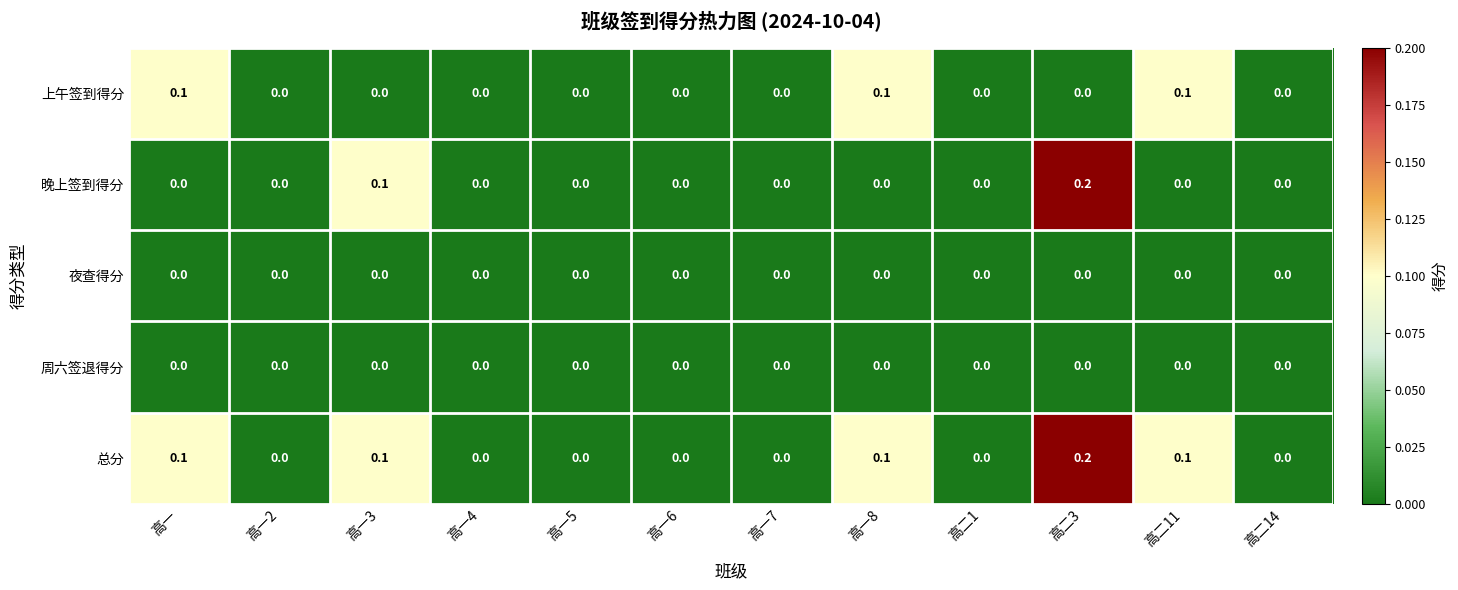

Is it true that 周六签退得分 equals 0.0 at 高二1?

True